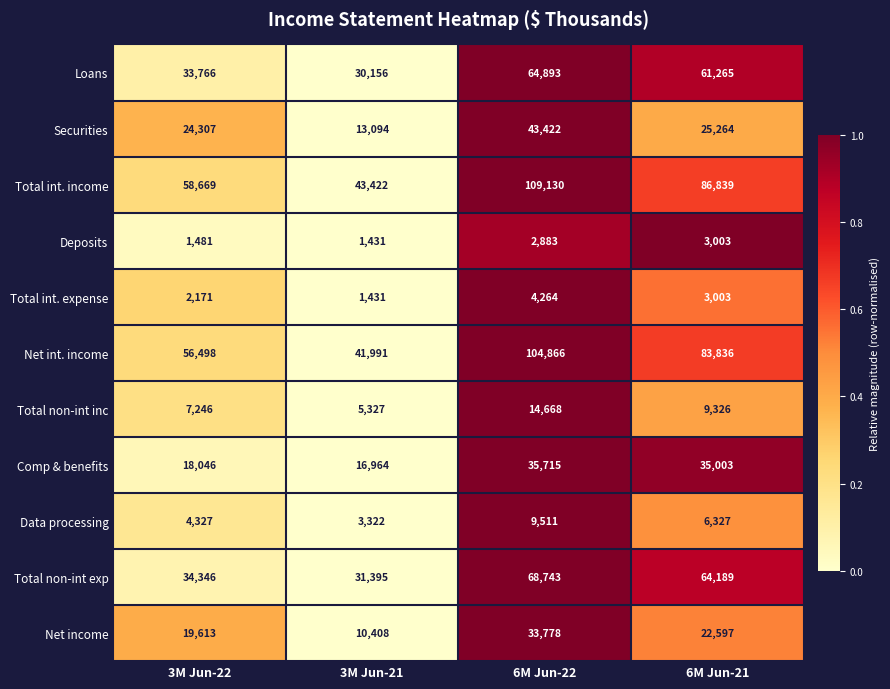

Is it true that Net int. income equals 41991 at 3M Jun-21?

True